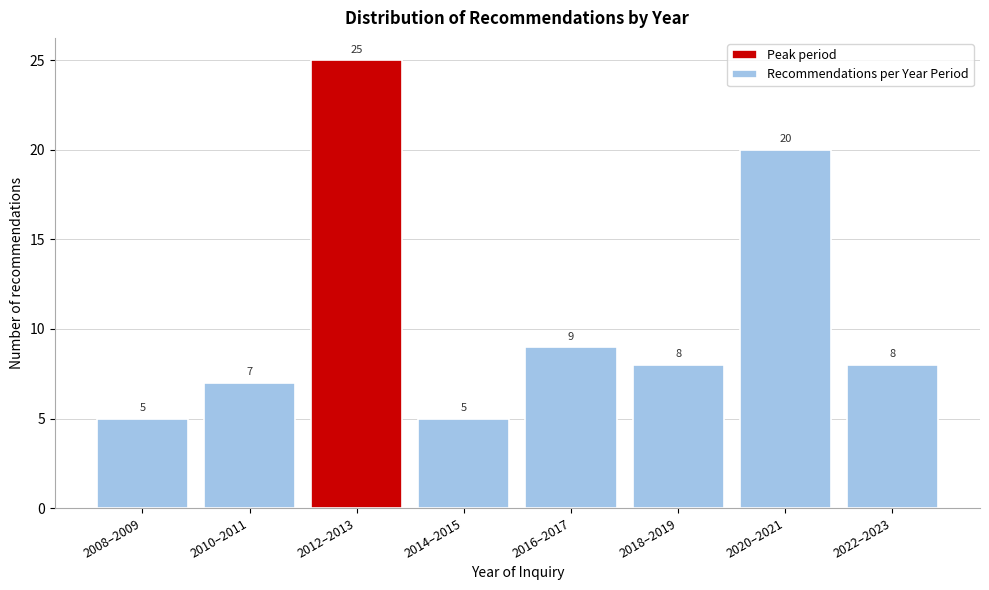

Reading left to right, what are all the values shown in this chart?

5	7	25	5	9	8	20	8